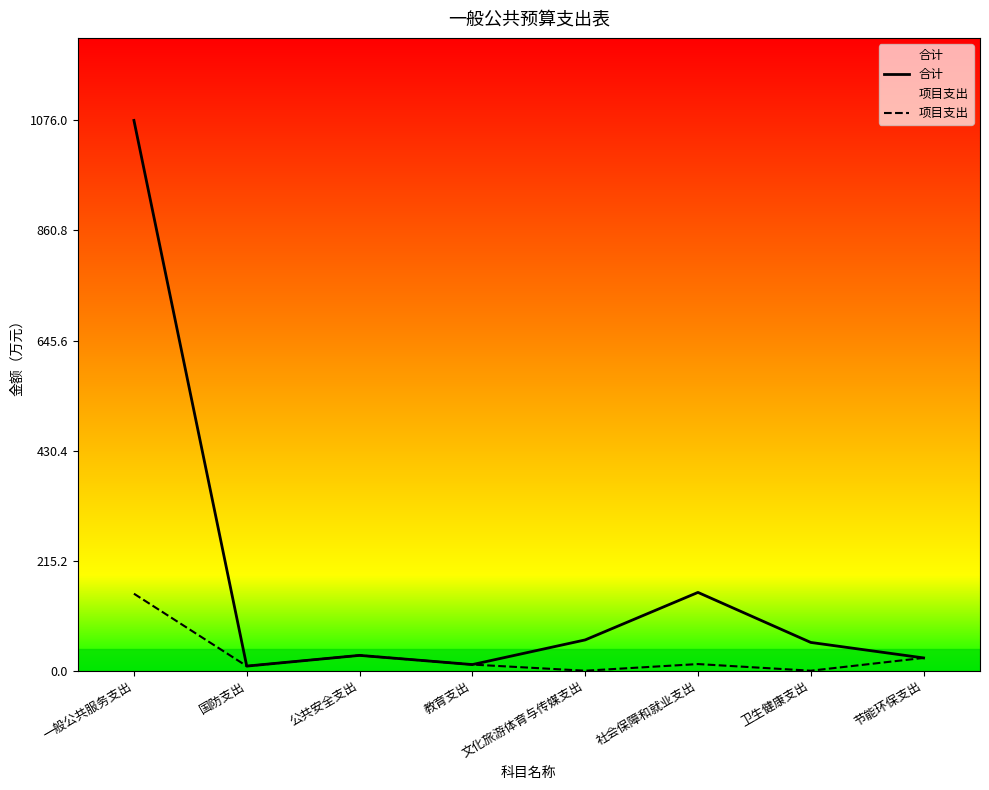

How many series are shown in this chart?

2